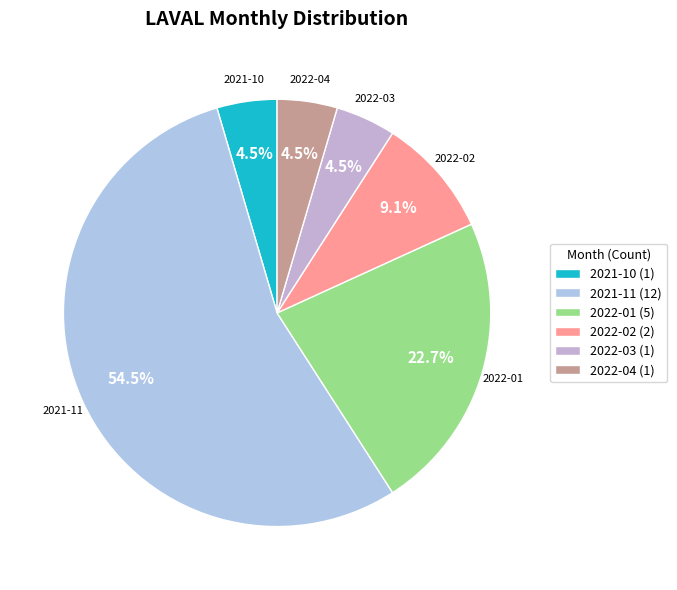

Does any single category account for the majority?

Yes